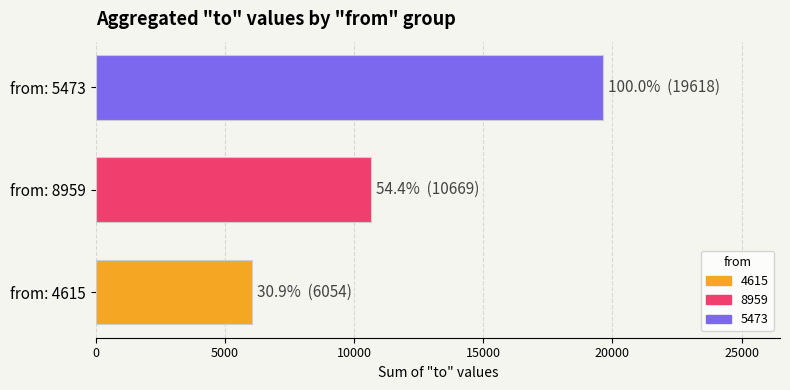

How many bars are there in total?

3